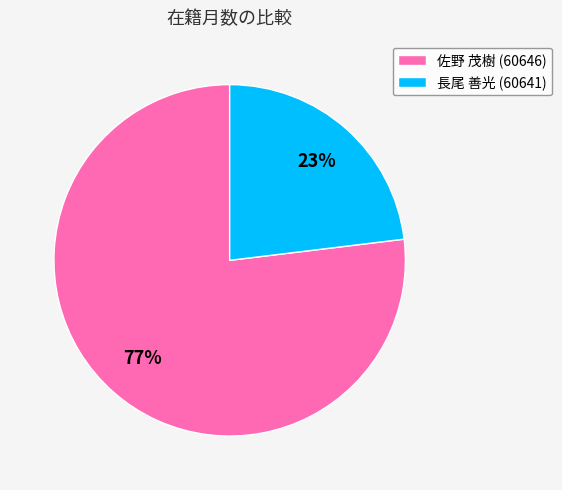

To the nearest percent, what portion does 佐野 茂樹 (60646) represent?

77%